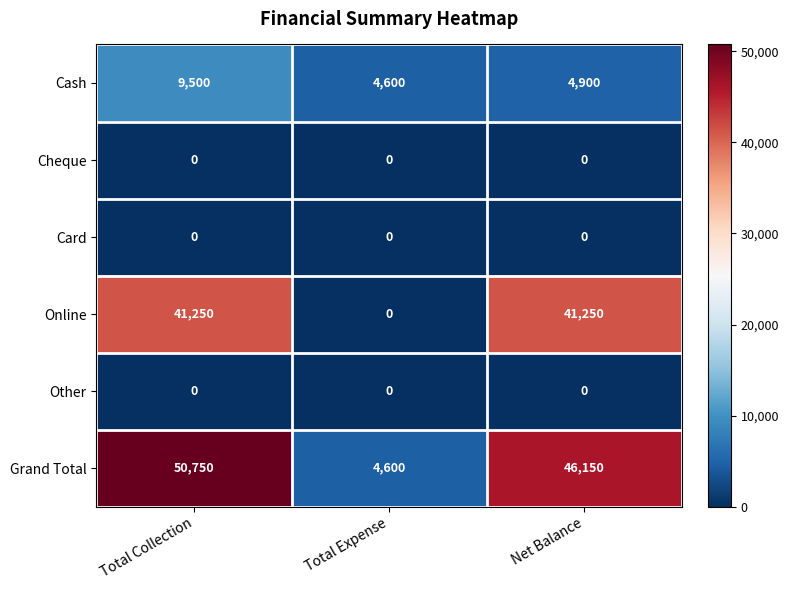

What is the difference between the Grand Total values at Total Expense and Net Balance?

41550